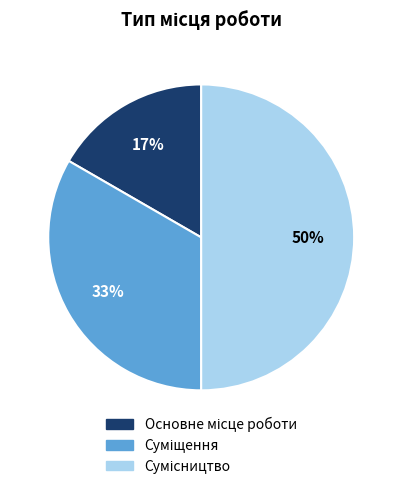

To the nearest percent, what is the difference between the largest and smallest slice percentages?

33%